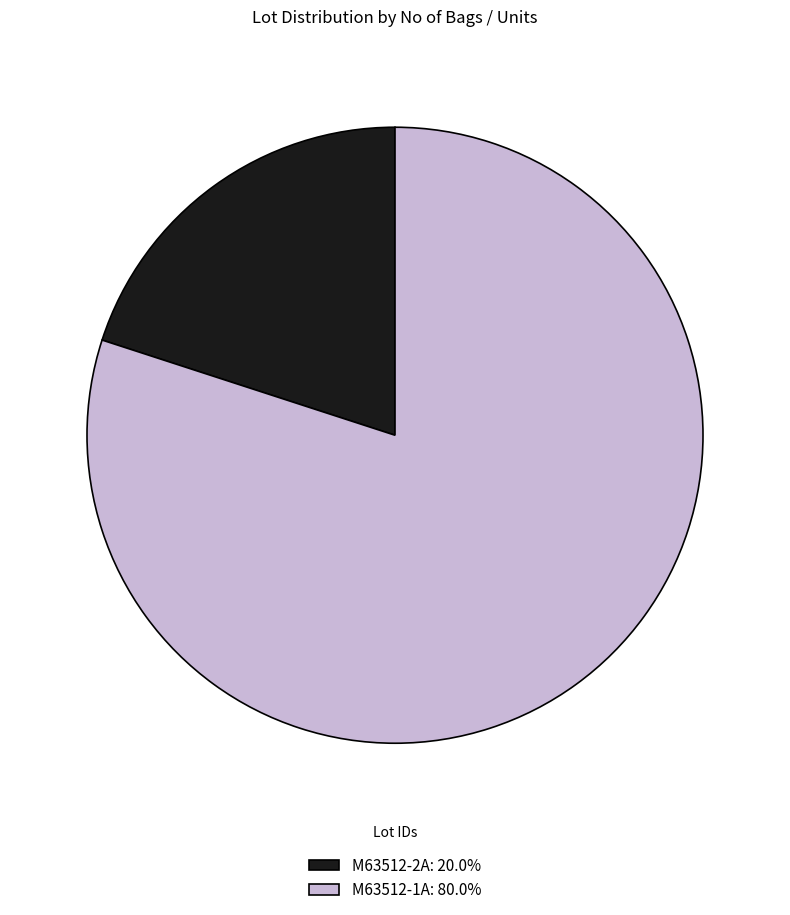

Combined, do M63512-1A: 80.0% and M63512-2A: 20.0% account for over 50%?

Yes